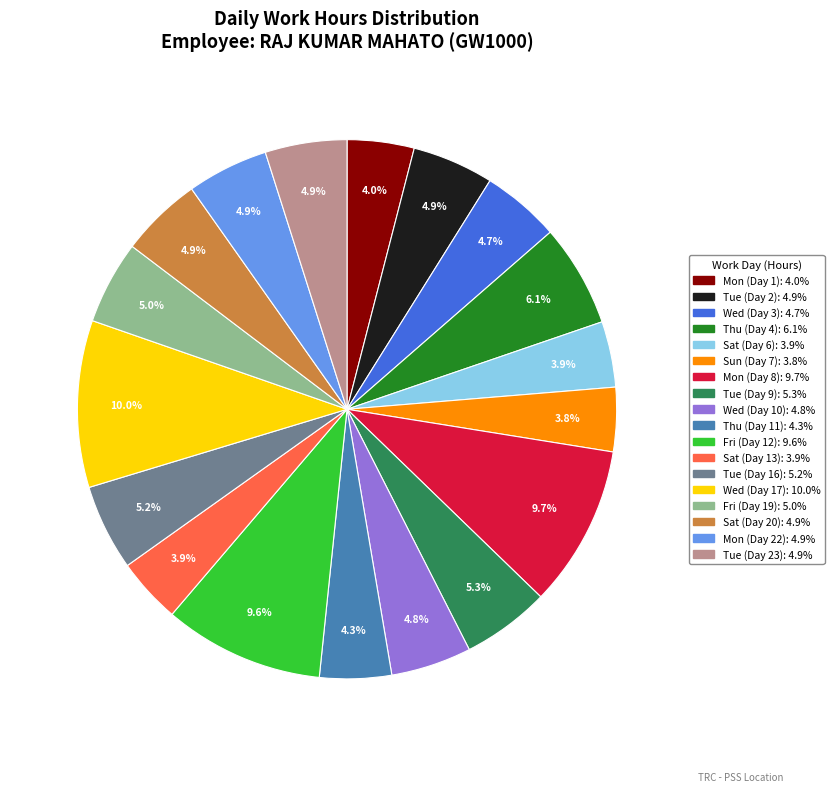

True or false: Tue (Day 23) accounts for 5% of the total.

True